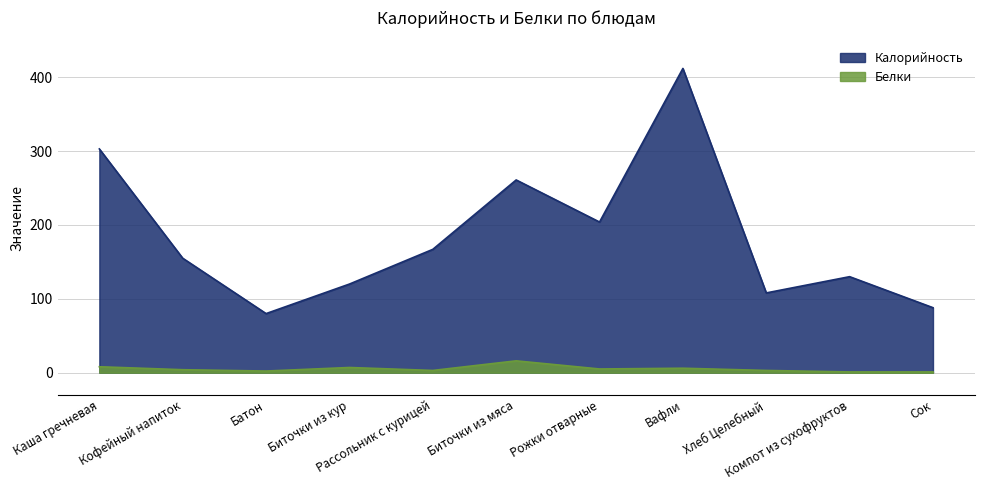

What position from the right is Батон?

9